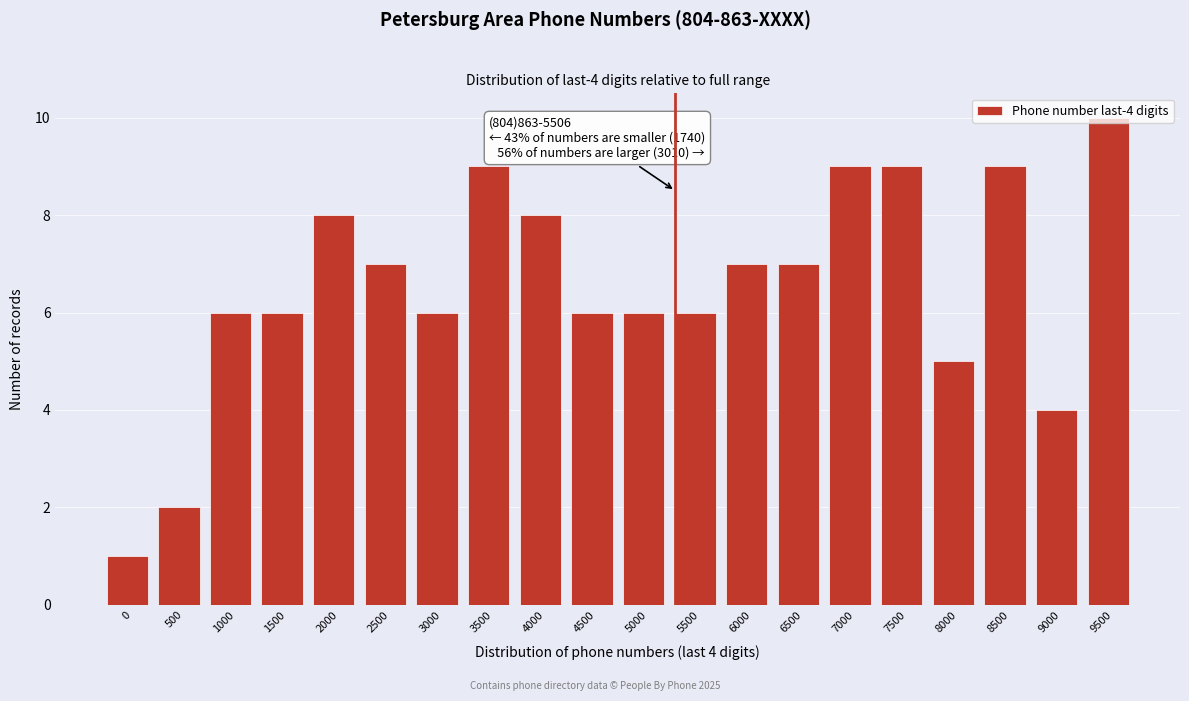

Is it true that the value at 1000 is 6?

True